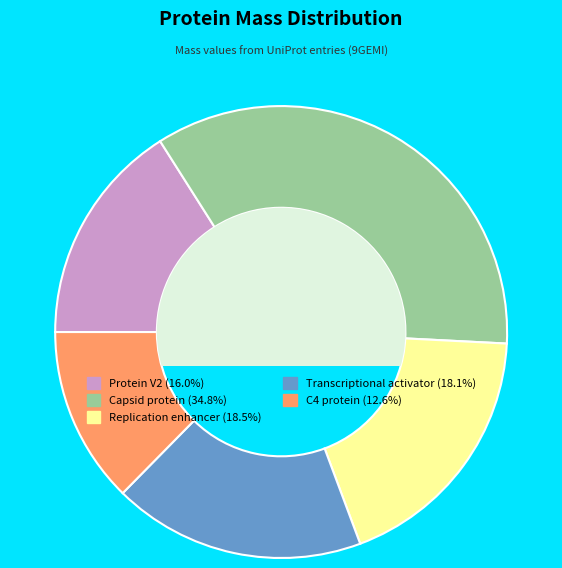

Approximately how many times larger is the value at Capsid protein (34.8%) compared to C4 protein (12.6%)?

2.8